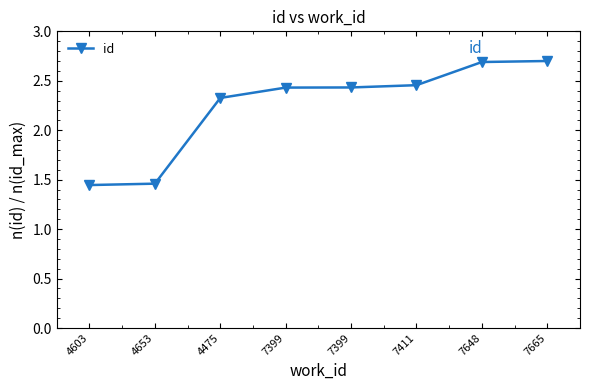

Reading right to left, extract all data points from this chart.

2.7	2.7	2.5	2.4	2.4	2.3	1.5	1.4